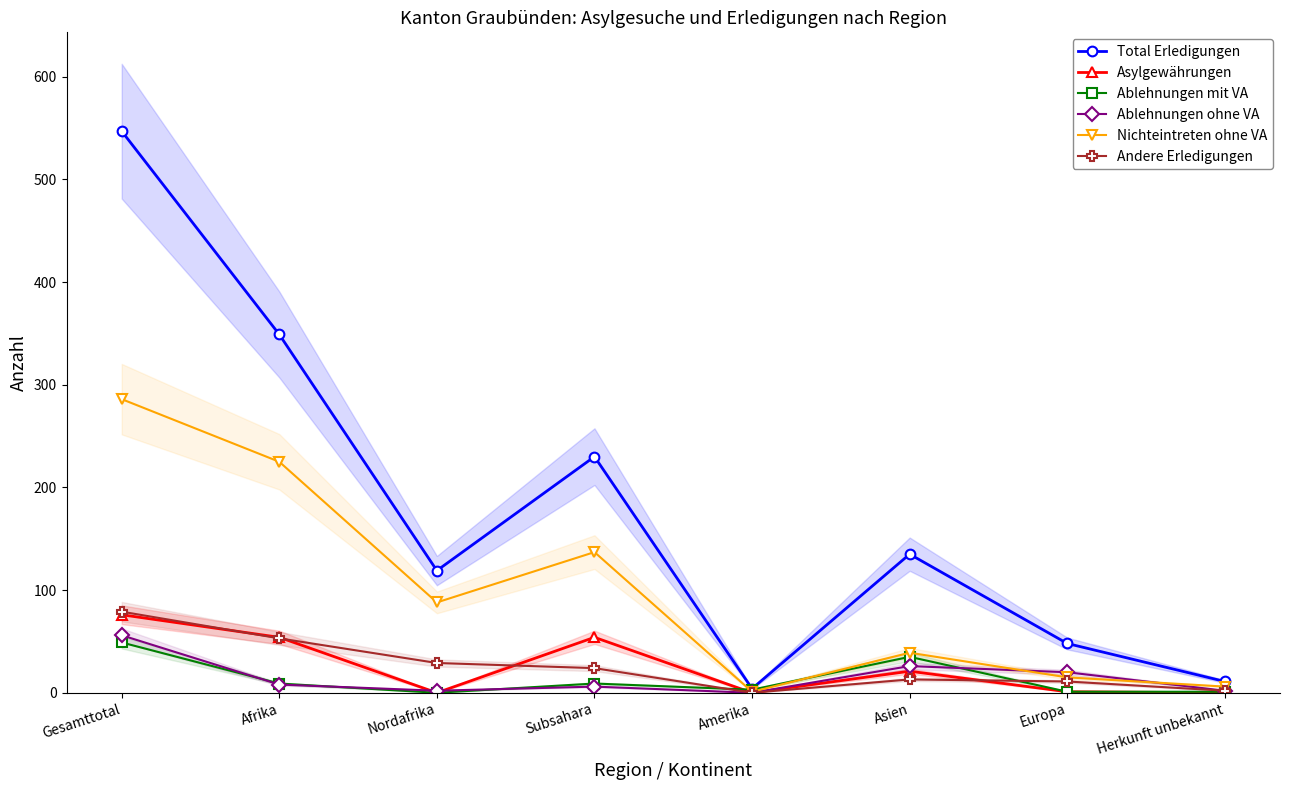

How many distinct data groups are displayed?

6